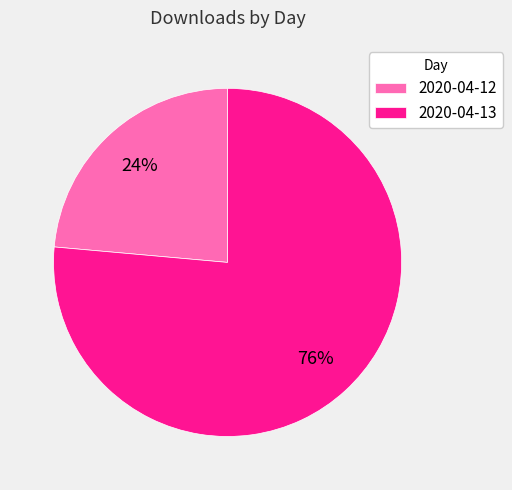

Between 2020-04-13 and 2020-04-12, which is larger?

2020-04-13